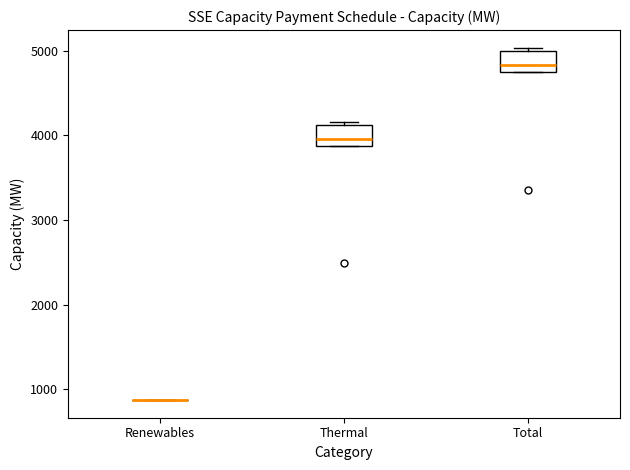

Reading left to right, read every box against the y-axis: the position of its median line, the range the box covers, and the ends of its whiskers. The values are not printed on the chart, so give them approximately, as read against the axis.

Renewables: box collapsed to a line at 900, whiskers 900 to 900
Thermal: median 4000, box 3900 to 4100, whiskers 3900 to 4200
Total: median 4800, box 4700 to 5000, whiskers 4700 to 5000 (just above the box's upper edge)